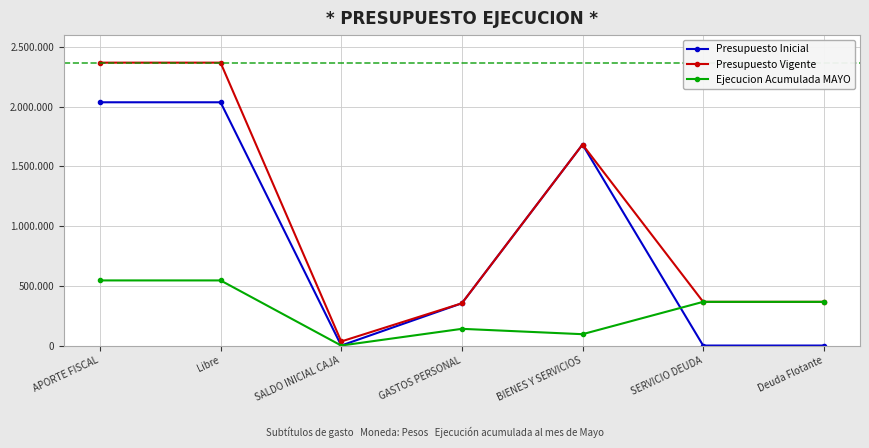

Is this an area chart (filled region under the line)?

No